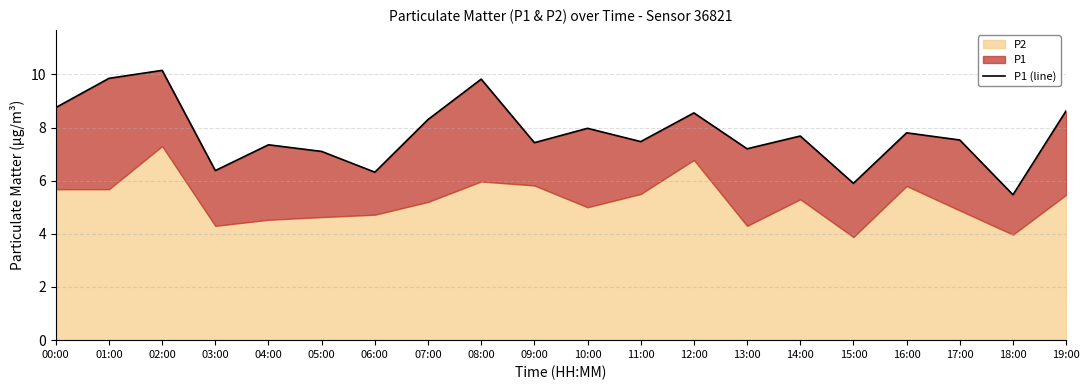

Which label corresponds to the largest value in the chart?

02:00